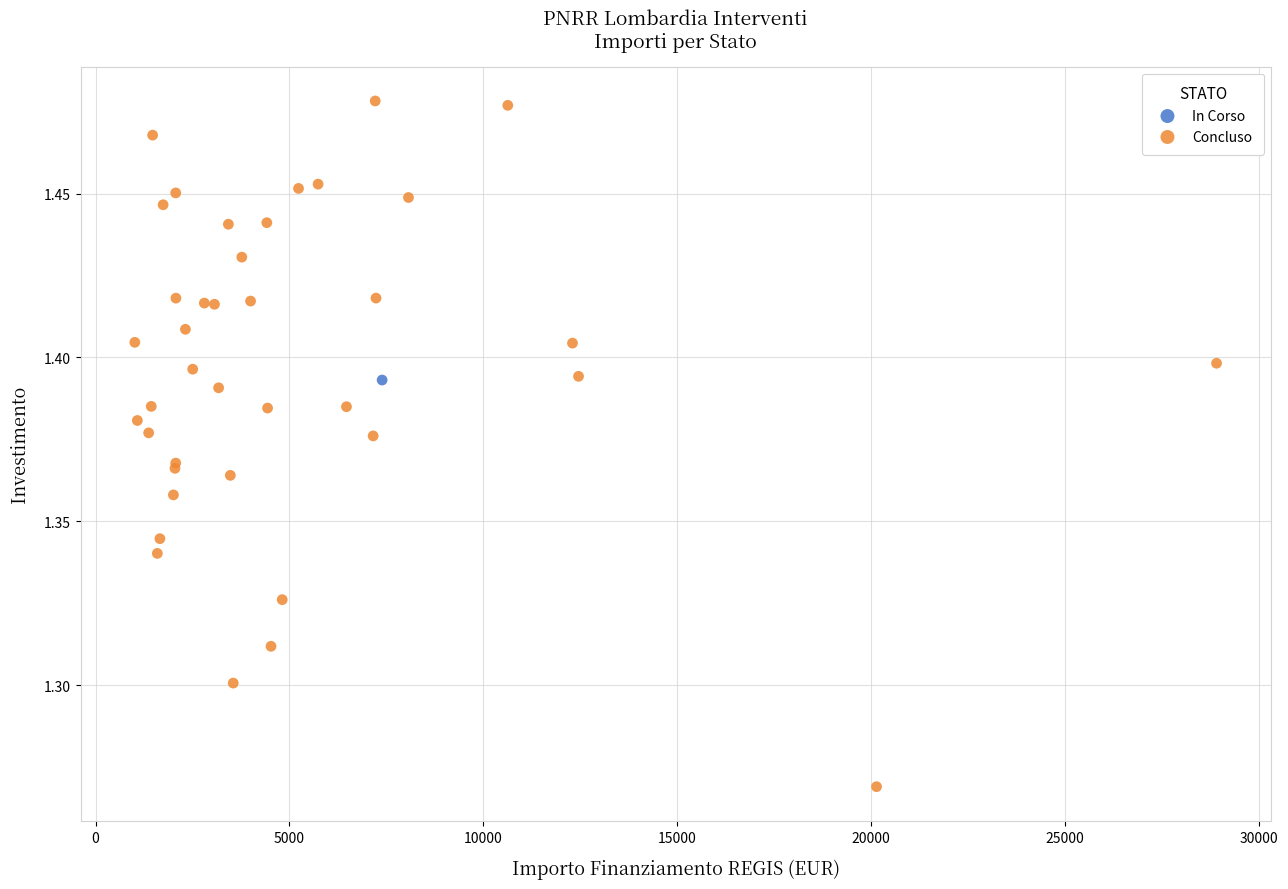

What are all the series names shown in the legend?

In Corso, Concluso